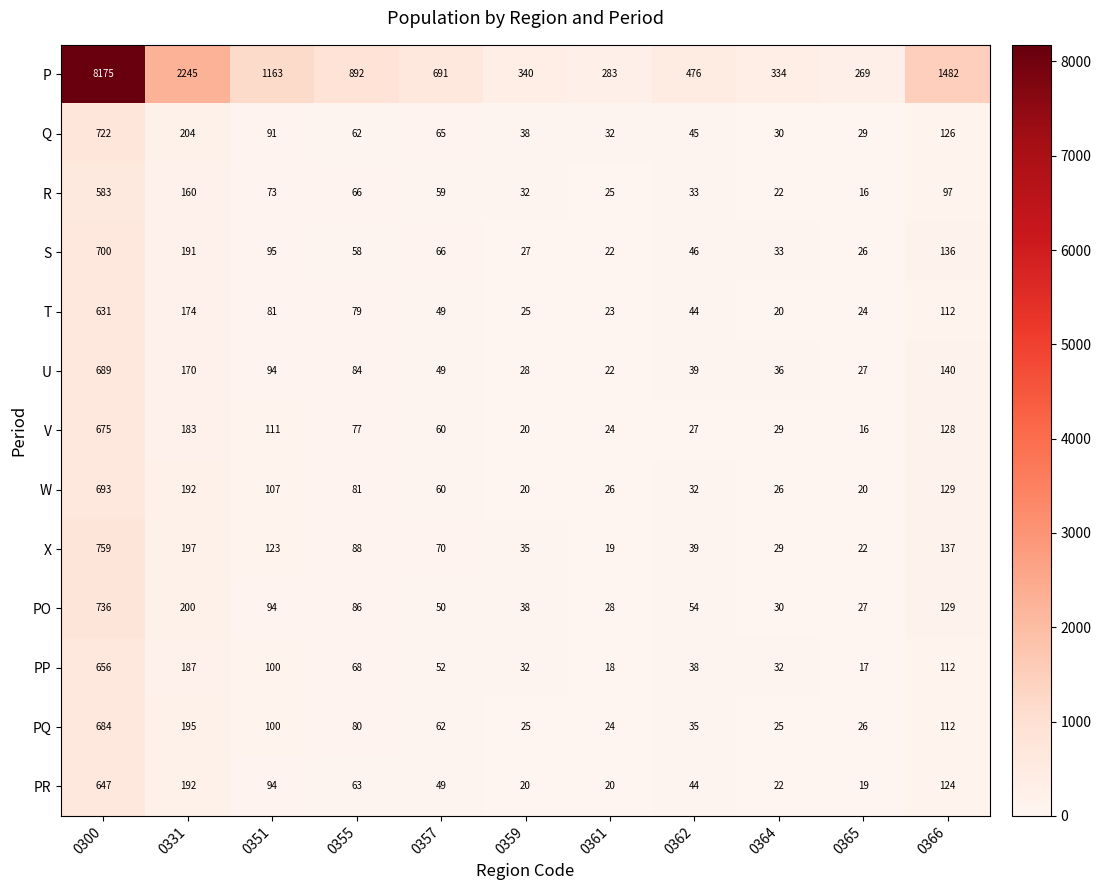

Which label corresponds to the largest value in the chart?

0300